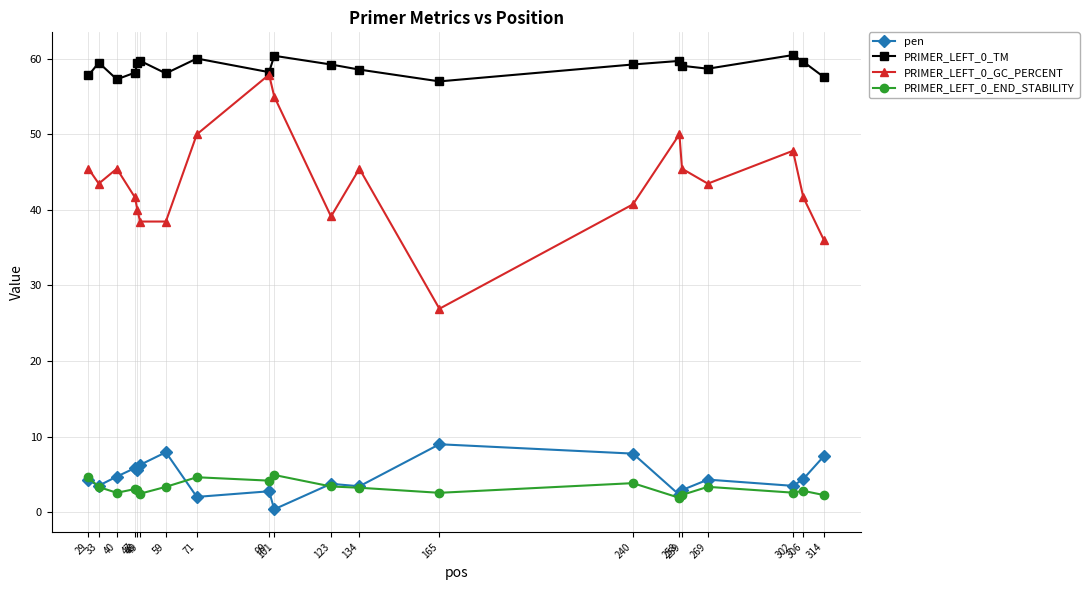

True or false: PRIMER_LEFT_0_GC_PERCENT and PRIMER_LEFT_0_END_STABILITY intersect in this chart.

False